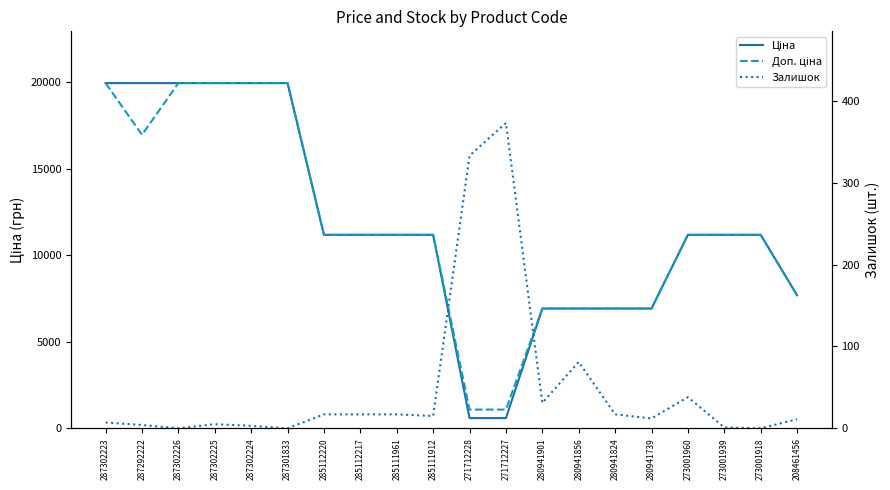

What is the total value across all series at 208461456?

15397.3